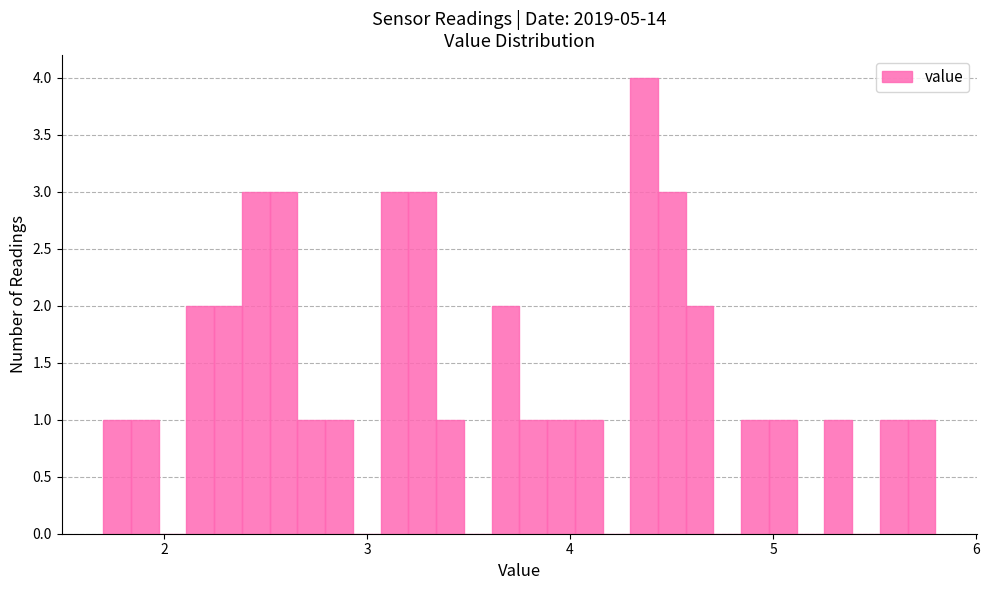

Read against the x-axis, roughly where is the centre of the tallest bar?

4.4